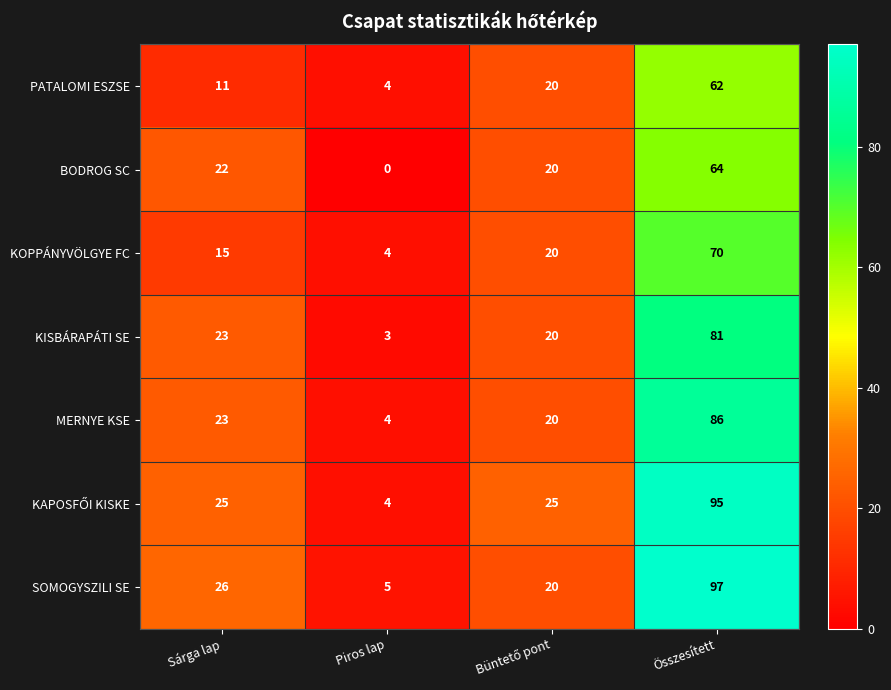

True or false: KOPPÁNYVÖLGYE FC has a value of 70 at Összesített.

True